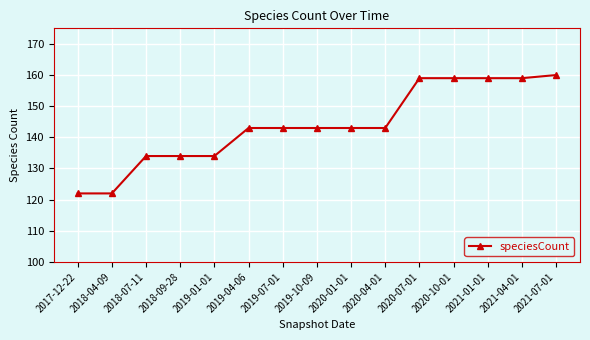

What is the difference between the maximum and minimum values?

38